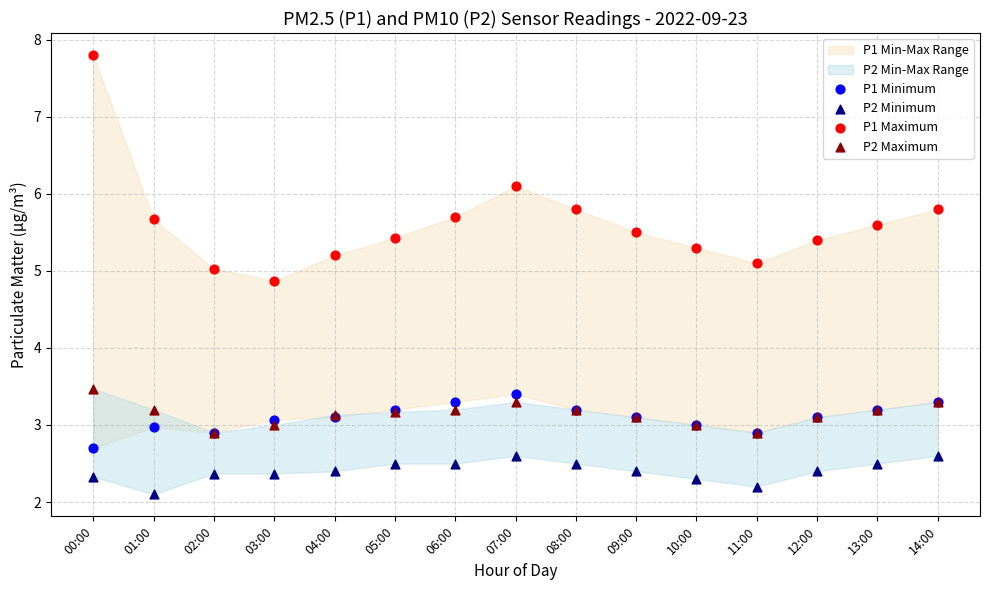

Across all series, what Y value is closest to 4?

3.5